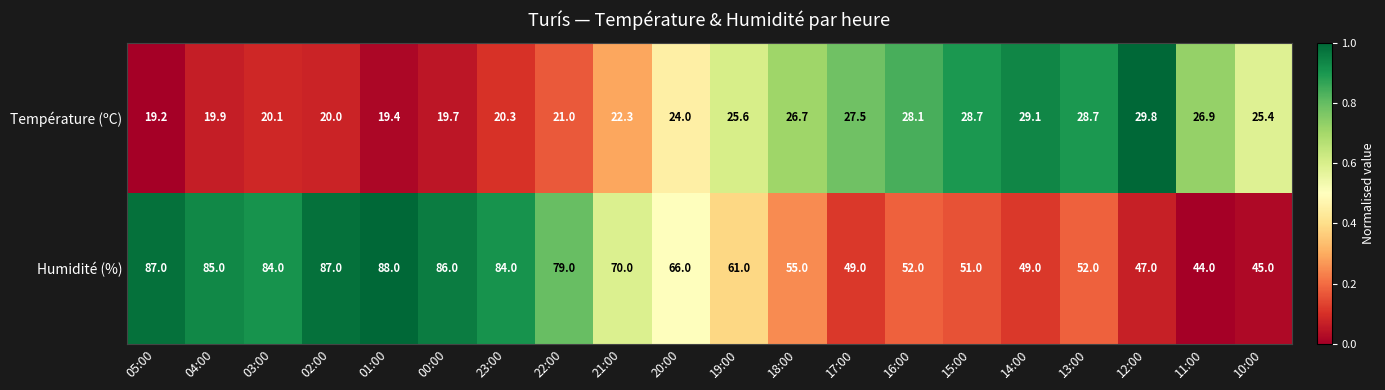

How many series are shown in this chart?

2